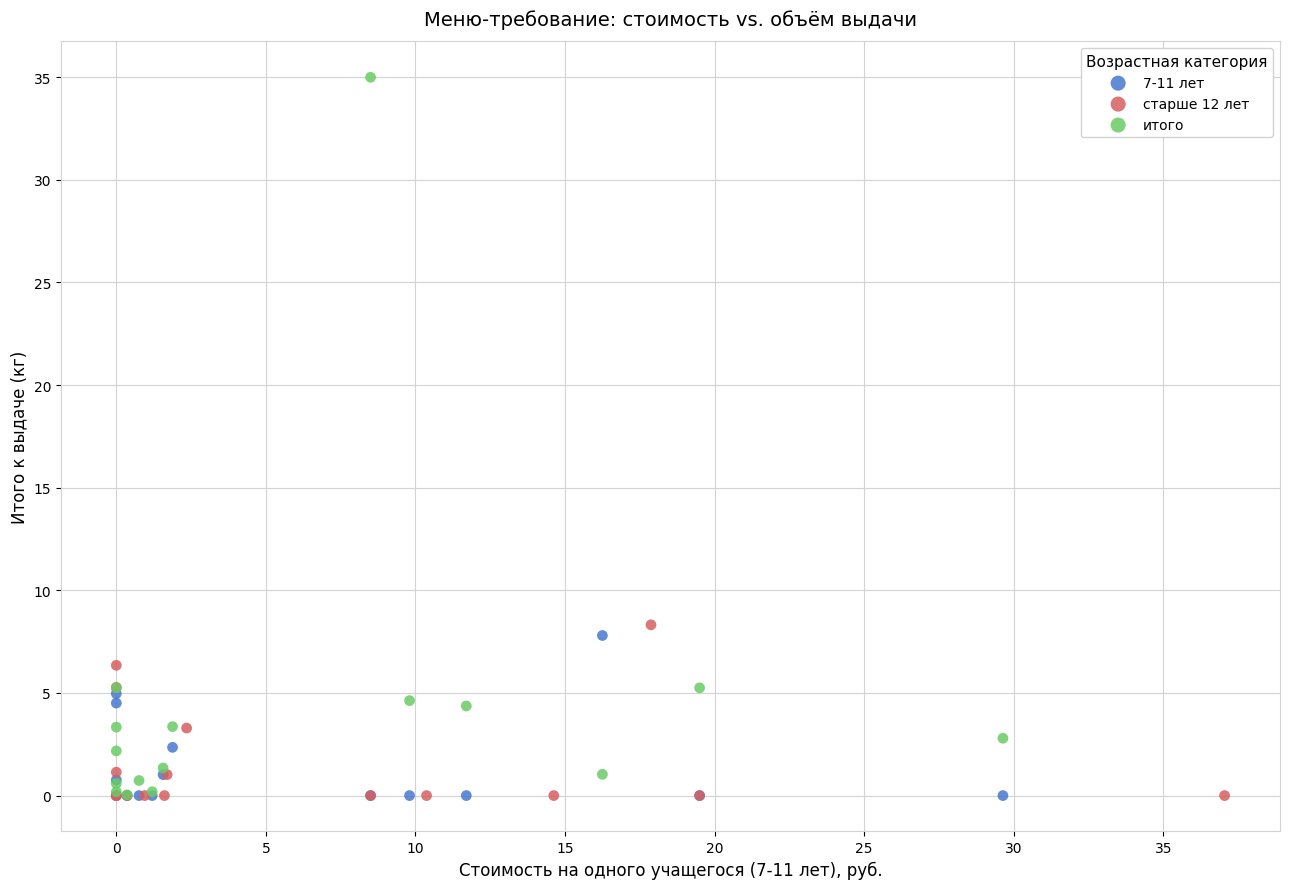

Which series has the largest Y range (max minus min)?

итого